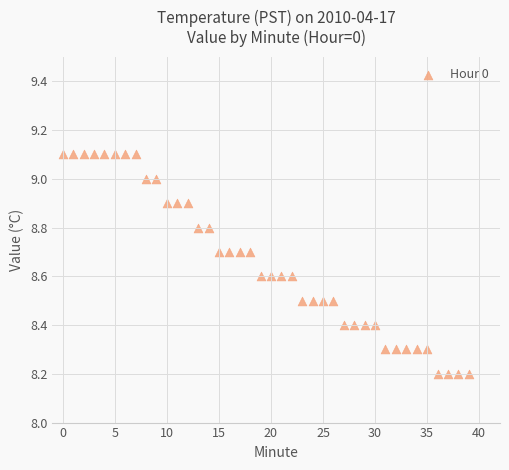

What is the range of Y values (max minus min)?

0.9